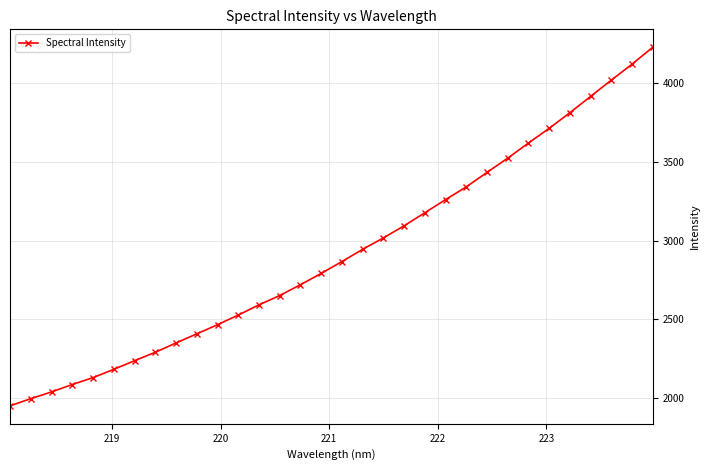

True or false: the data has more than 2 interior local peaks.

False